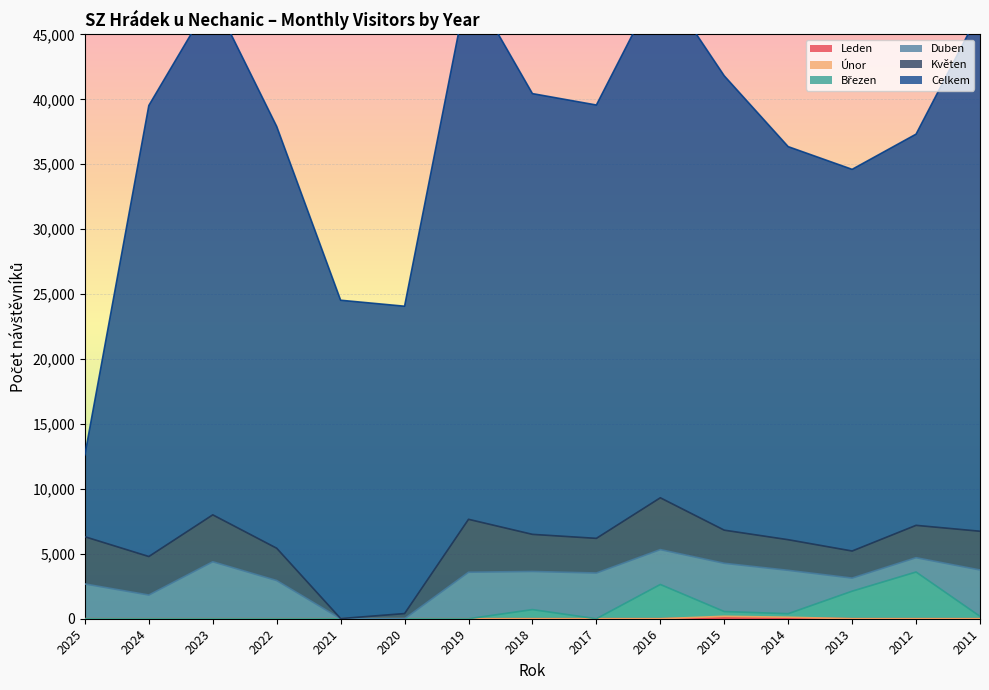

The Únor series shows 0 at 2024. True or false?

True